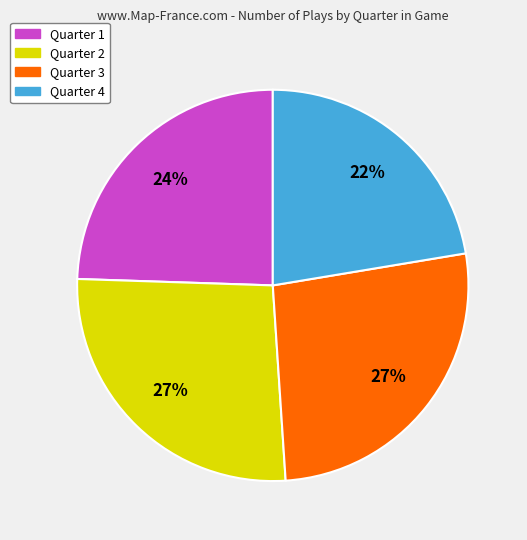

Combined, do Quarter 3 and Quarter 2 account for over 50%?

Yes